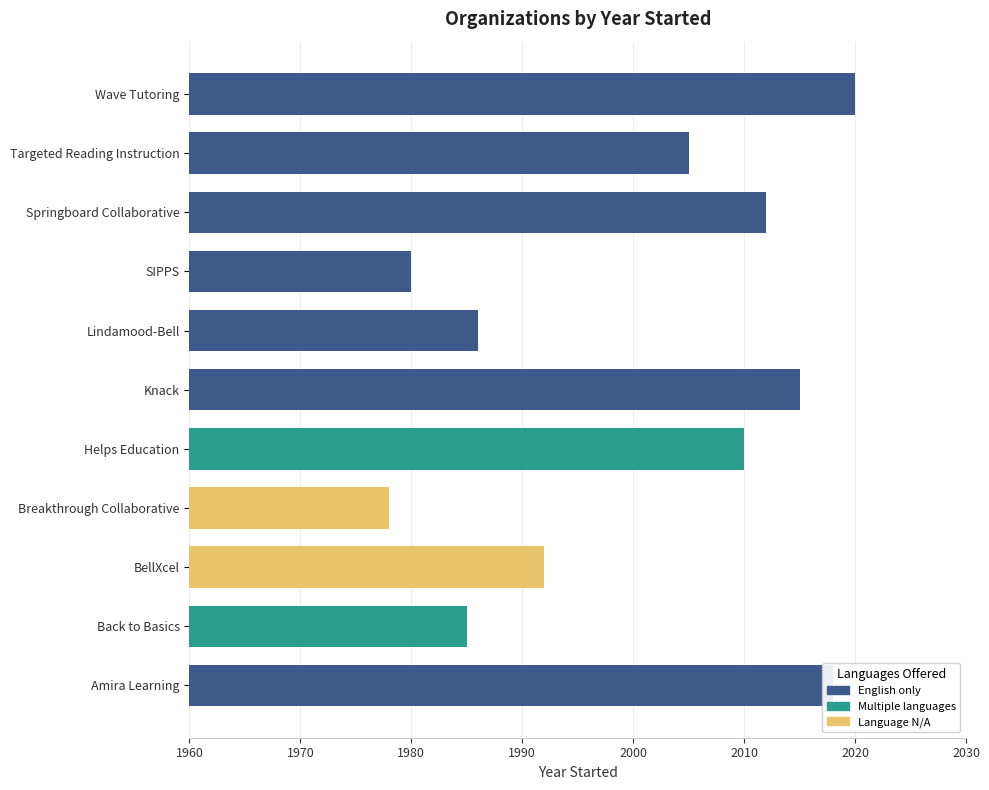

Where is the data nearest to the value 1999?

Targeted Reading Instruction